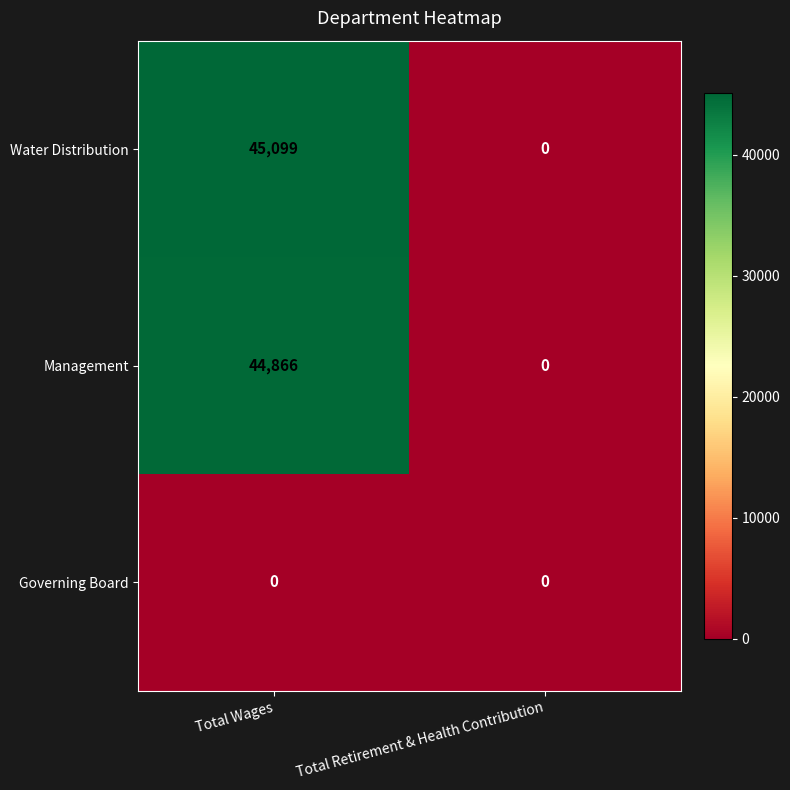

List the series in order of their peak value, lowest first.

Governing Board, Management, Water Distribution